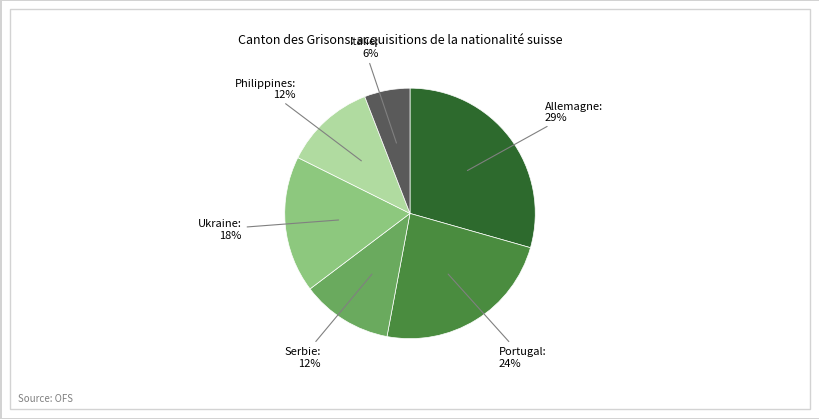

Is it true that Serbie is 12% of the pie?

True